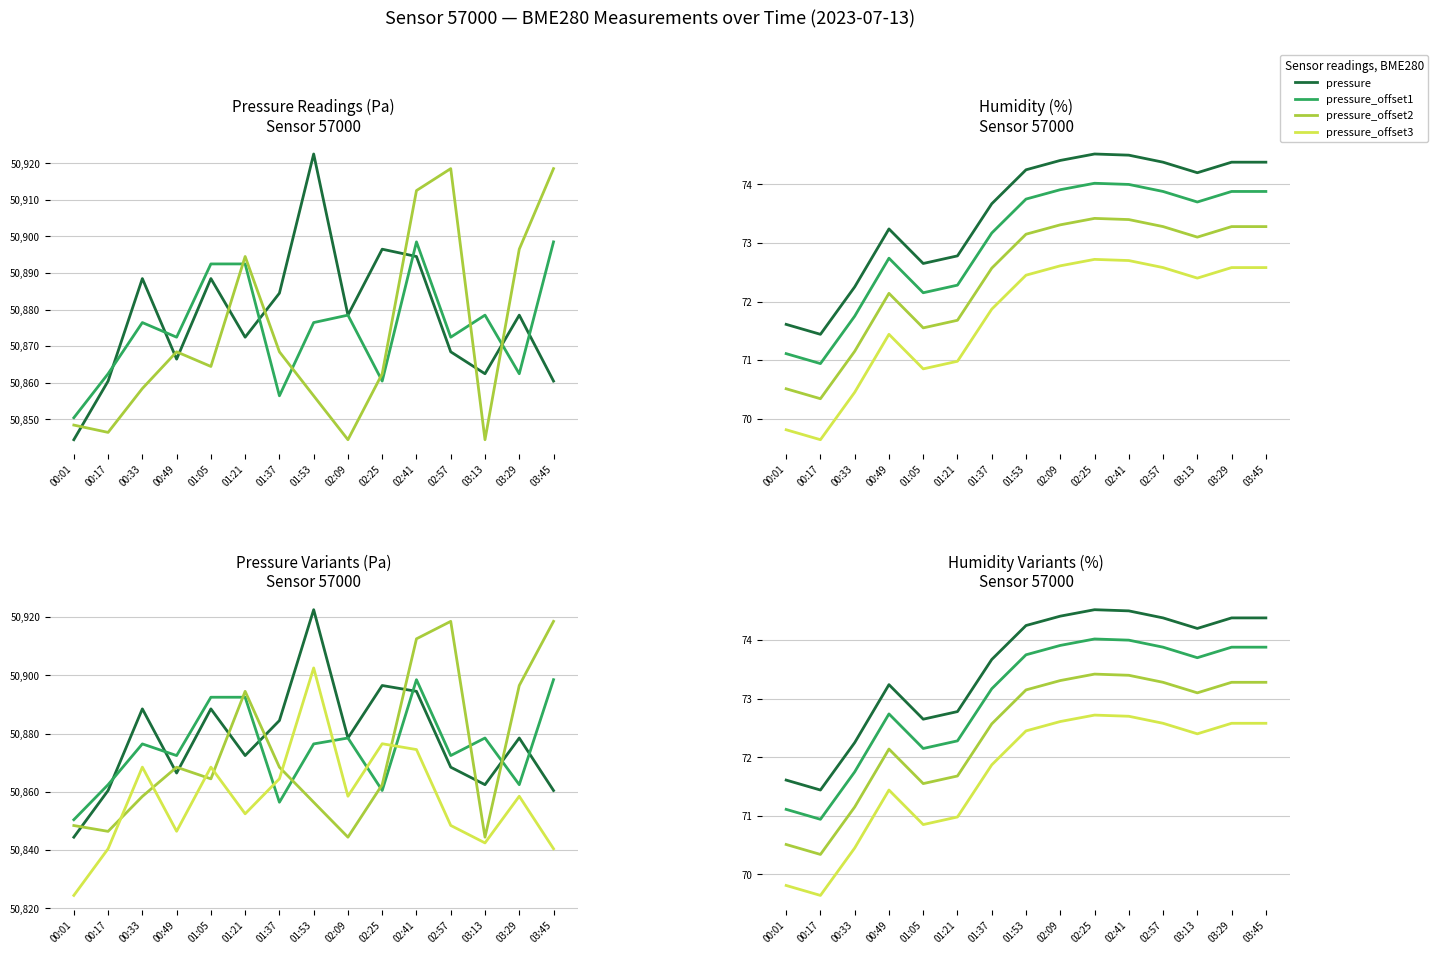

The value of pressure_offset1 at 02:25 is 84044.6. True or false?

False